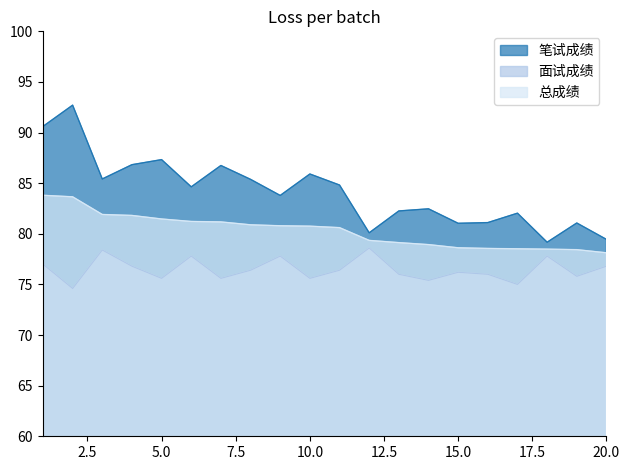

What are all the series names shown in the legend?

笔试成绩, 面试成绩, 总成绩